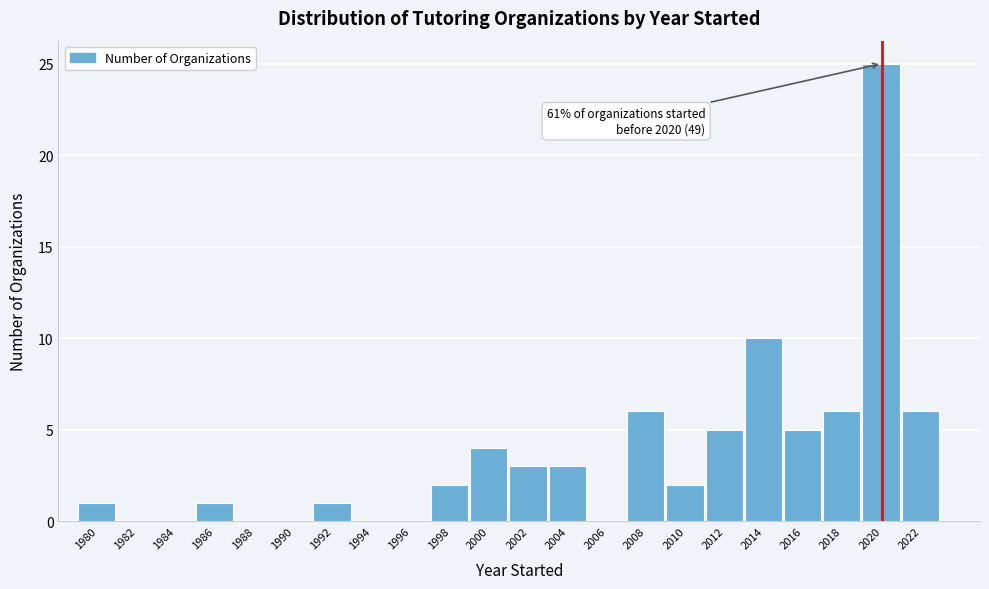

Reading left to right, extract all data points from this chart.

1980=1	1982=0	1984=0	1986=1	1988=0	1990=0	1992=1	1994=0	1996=0	1998=2	2000=4	2002=3	2004=3	2006=0	2008=6	2010=2	2012=5	2014=10	2016=5	2018=6	2020=25	2022=6